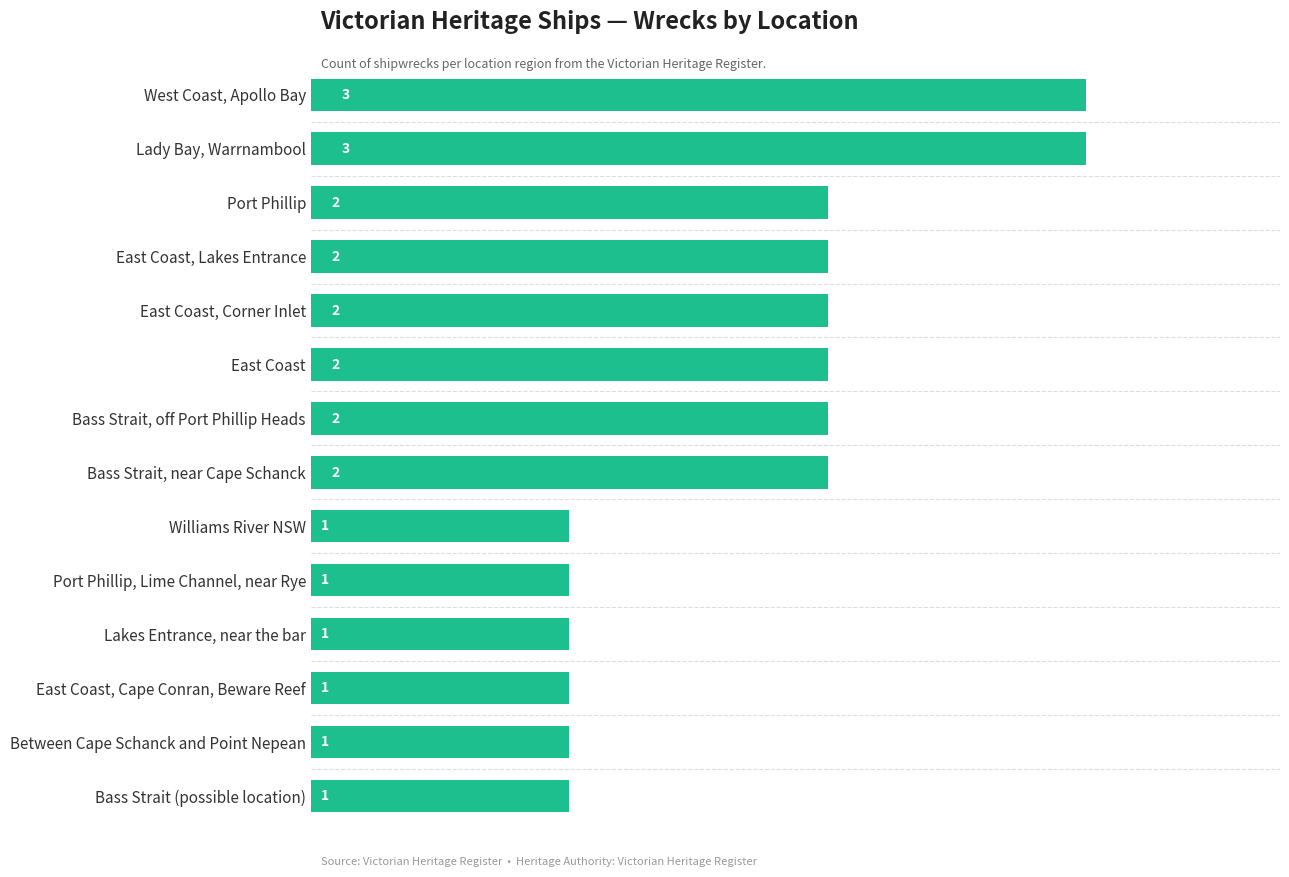

Does the chart contain any negative values?

No